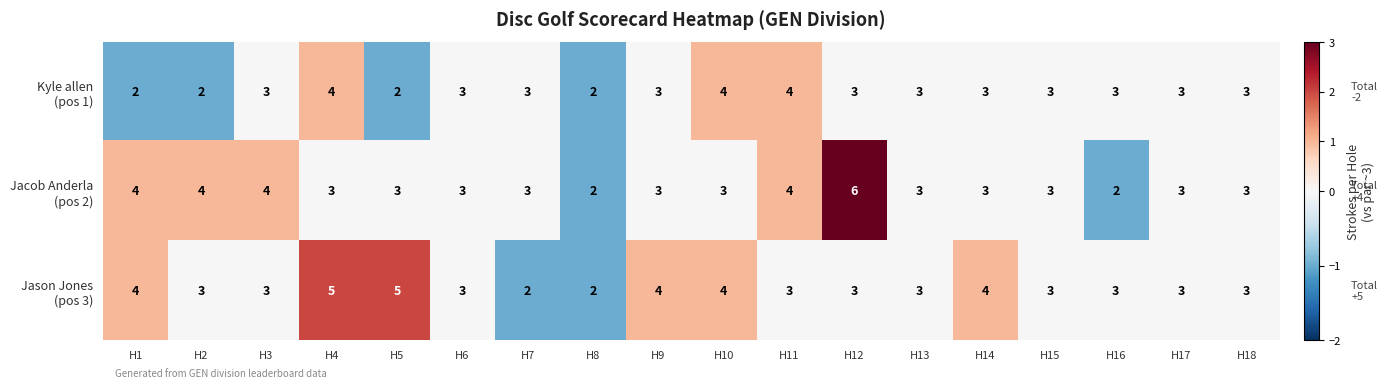

What is the total value across all series at H1?

10